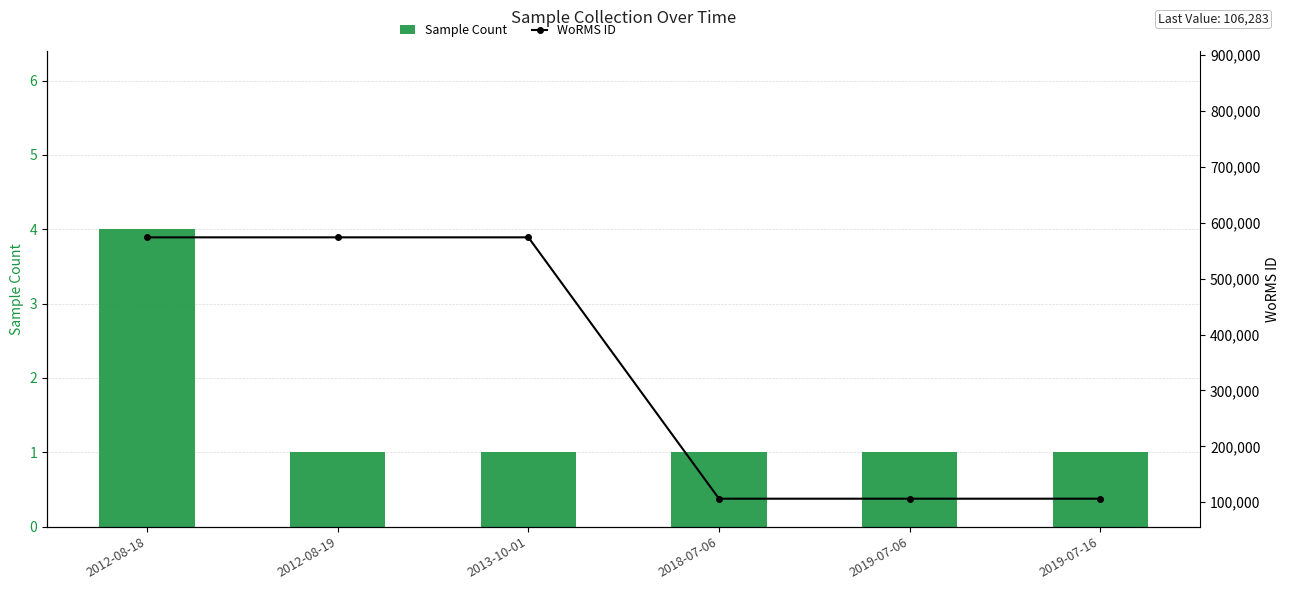

What is the sum of the Sample Count values at 2012-08-19 and 2018-07-06?

2